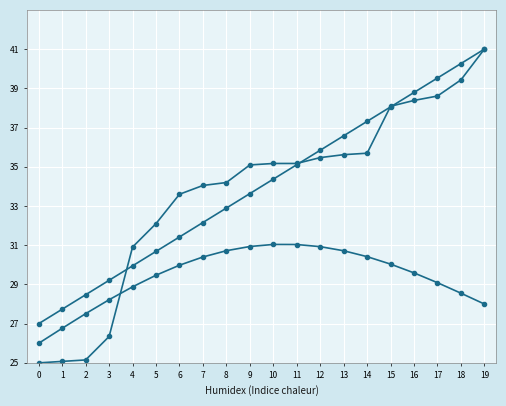

What is the greatest value displayed?

41.0